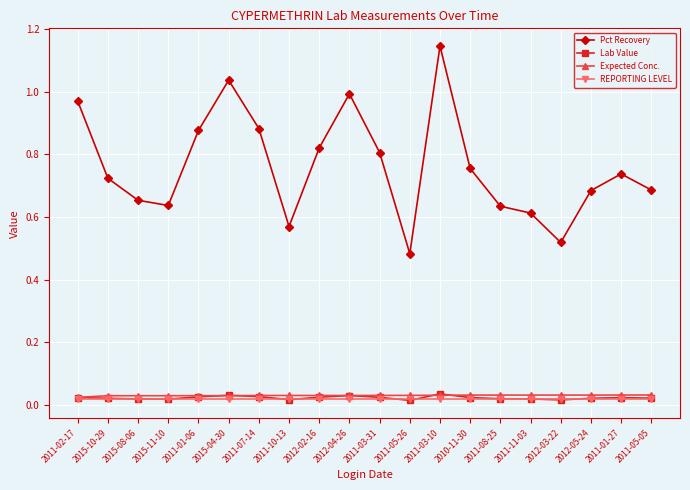

Which series has the widest spread of values?

Pct Recovery